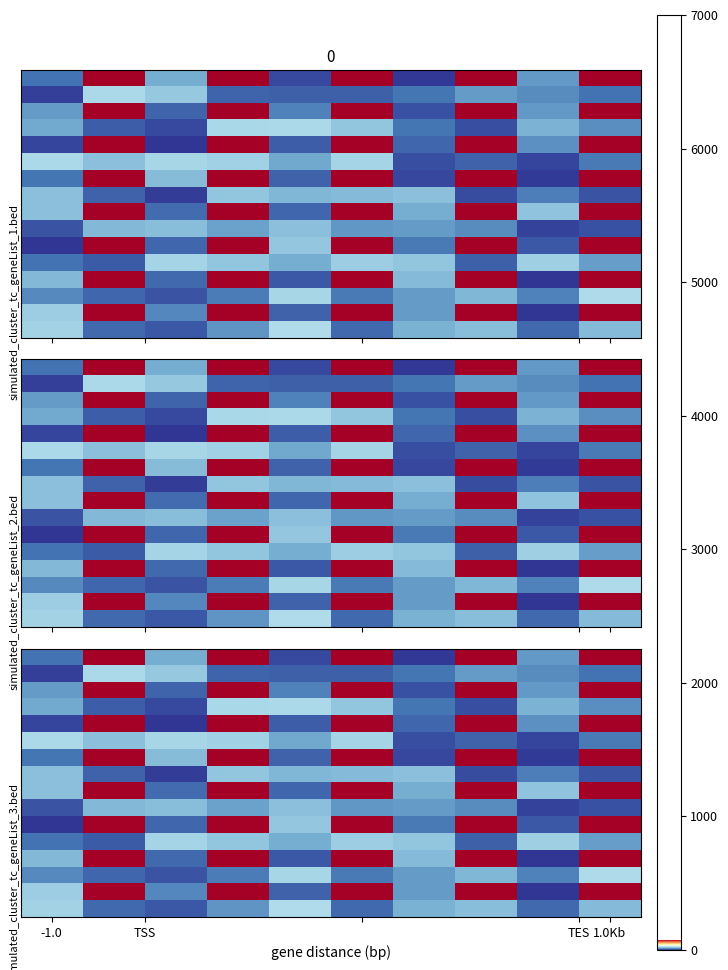

How many distinct data groups are displayed?

16